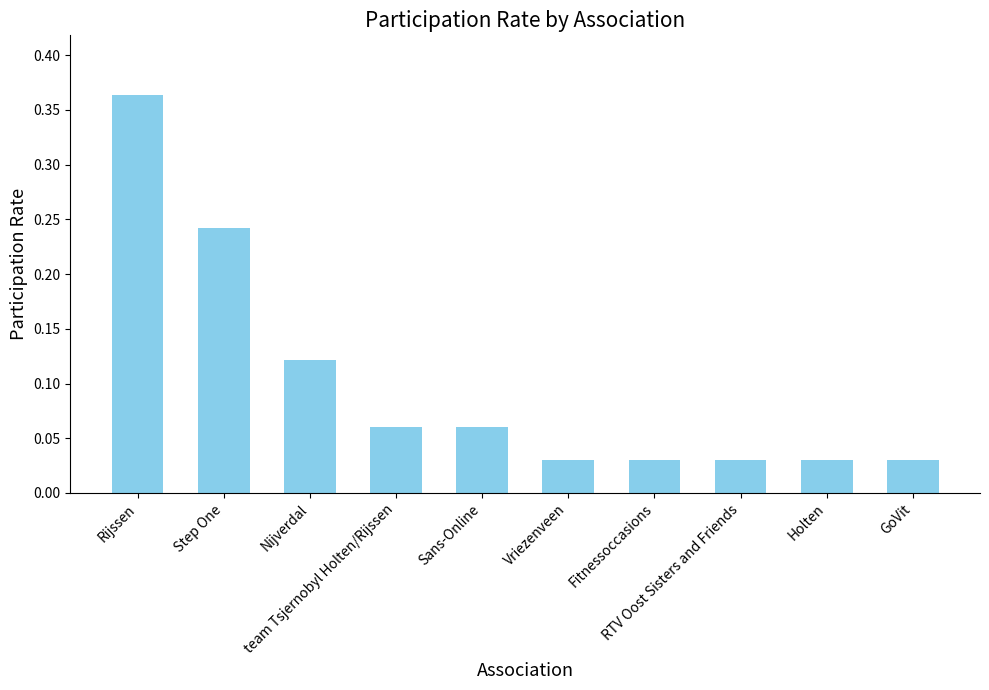

What is the difference between the maximum and minimum values?

0.3